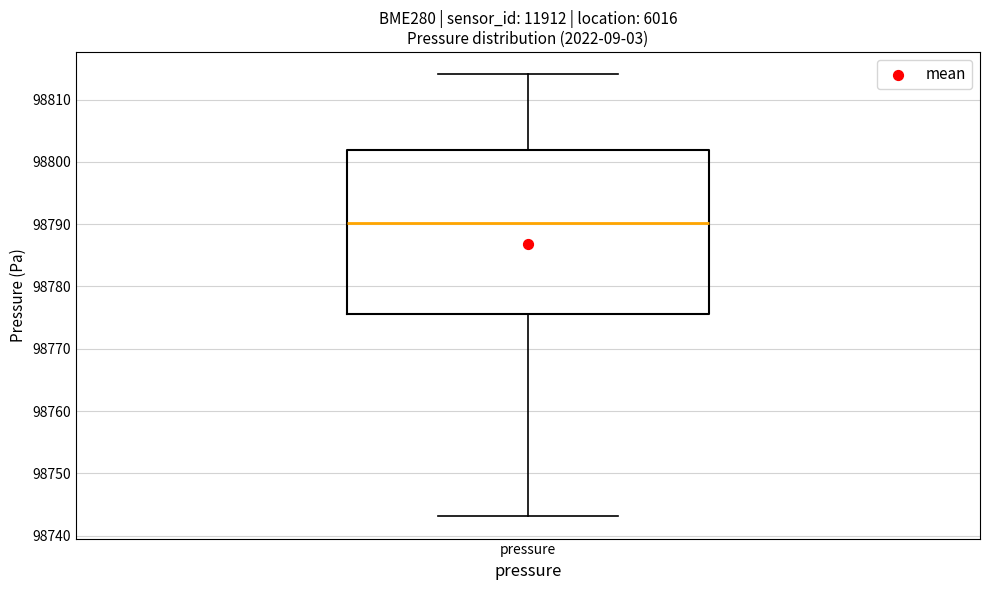

Read this box plot against the y-axis: the position of the median line, the range covered by the box, and the ends of both whiskers. The values are not printed on the chart, so give them approximately, as read against the axis.

median 98790, box 98776 to 98802, whiskers 98743 to 98814